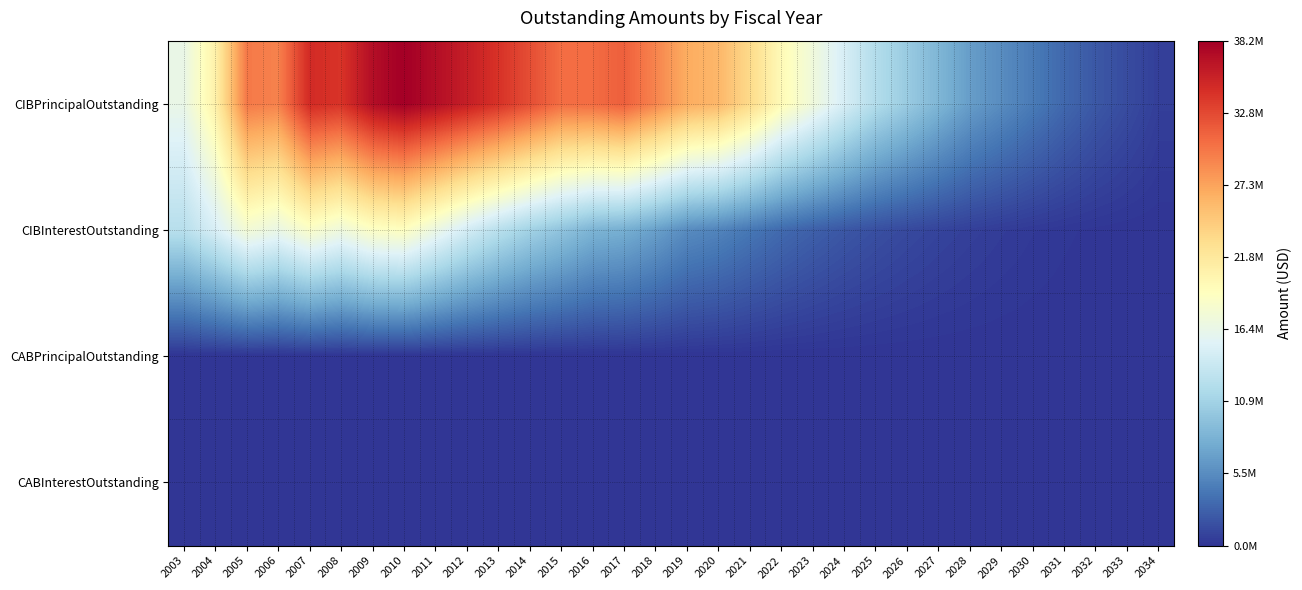

At how many categories does at least one series exceed 16701070?

20